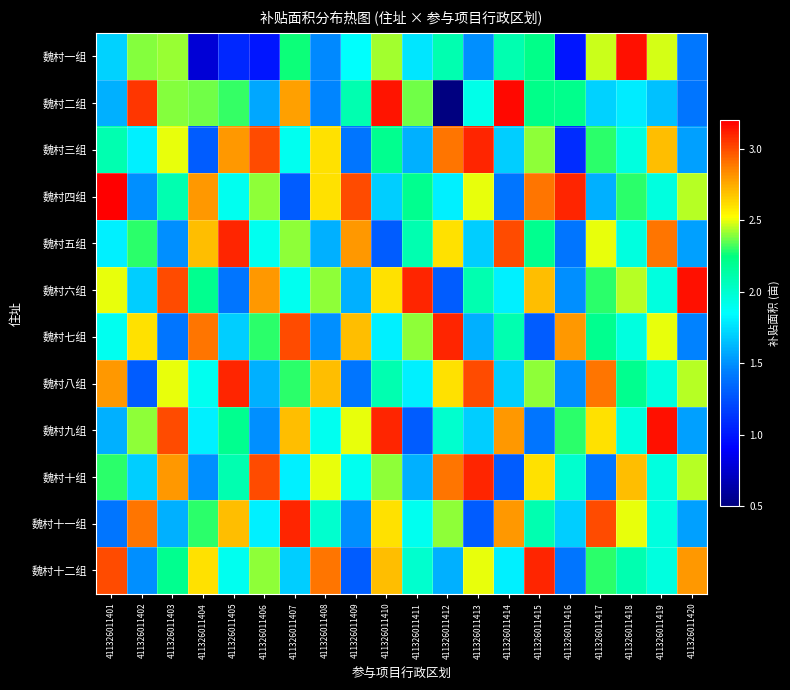

At how many categories does at least one series exceed 2?

20